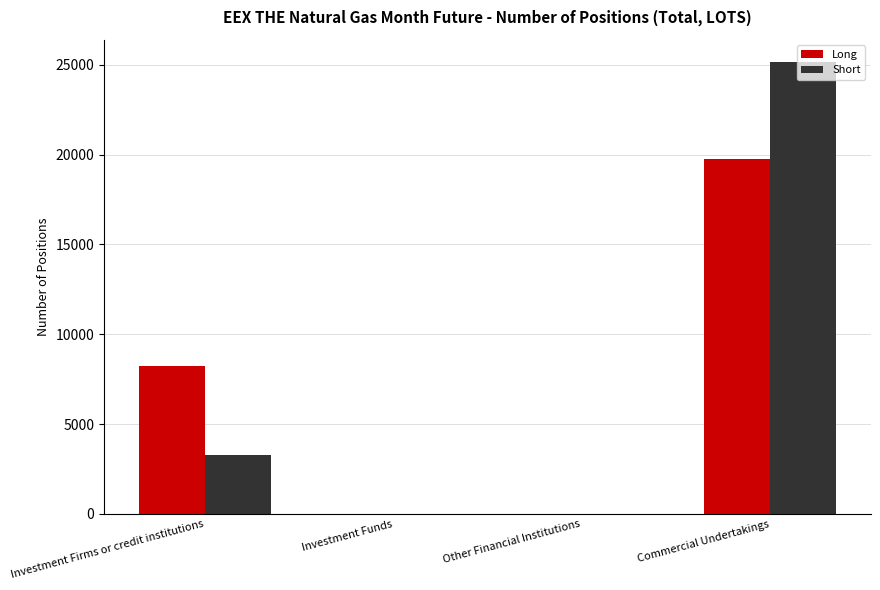

Reading left to right, transcribe all the data shown in this chart.

Long: Investment Firms or credit institutions=8244	Investment Funds=0	Other Financial Institutions=0	Commercial Undertakings=19738
Short: Investment Firms or credit institutions=3263	Investment Funds=0	Other Financial Institutions=0	Commercial Undertakings=25132